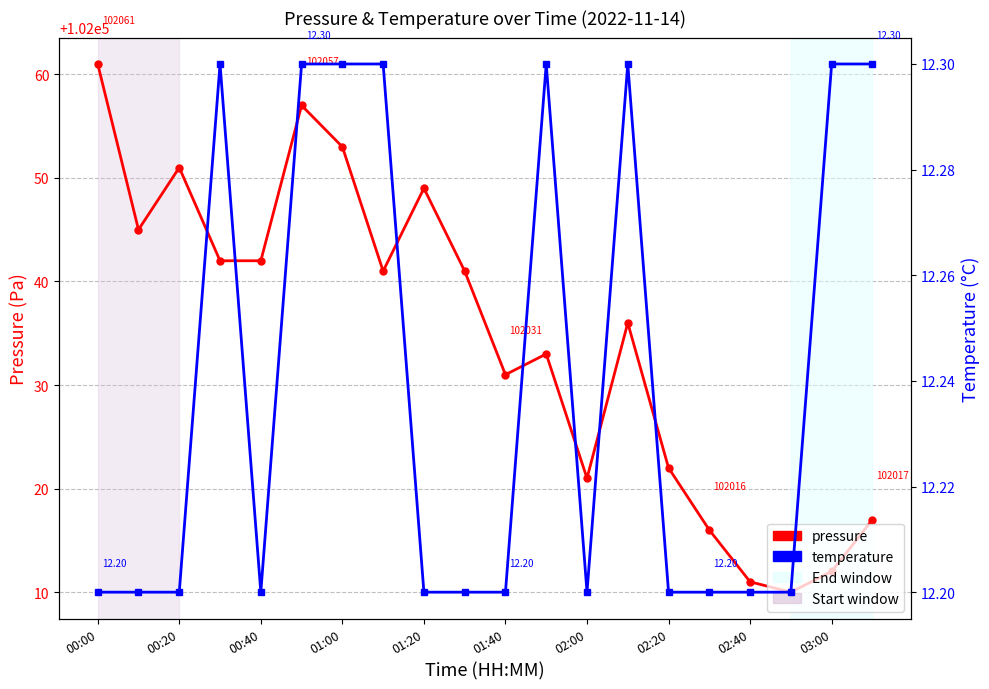

Rank the series by their maximum value, from lowest to highest.

temperature, pressure